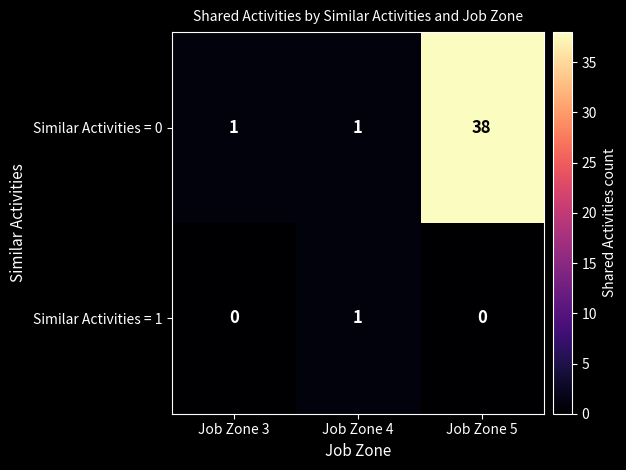

Which series has the largest total across all categories?

Similar Activities = 0